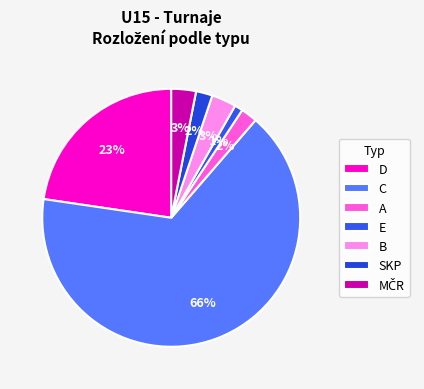

Does E account for over 50% of the chart?

No